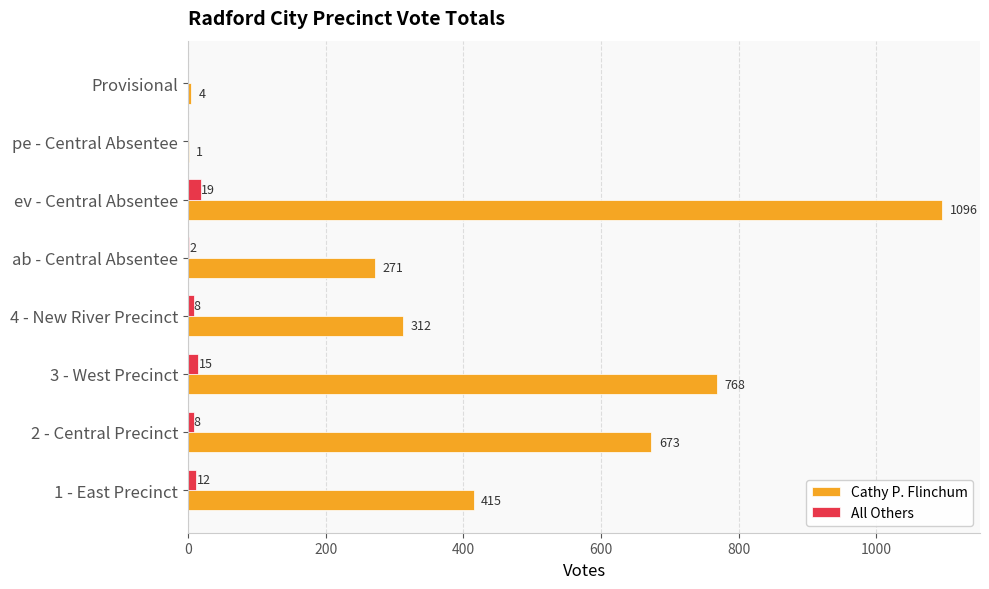

The value of Cathy P. Flinchum at ab - Central Absentee is 271. True or false?

True